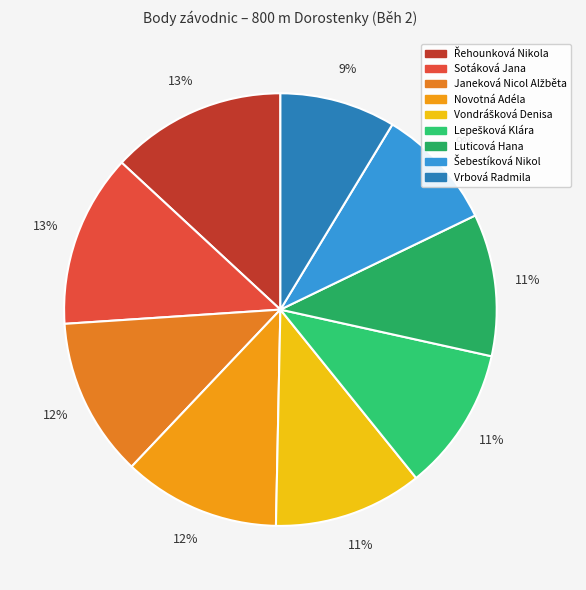

What is the ratio of the value at Janeková Nicol Alžběta to the value at Lepešková Klára?

1.1